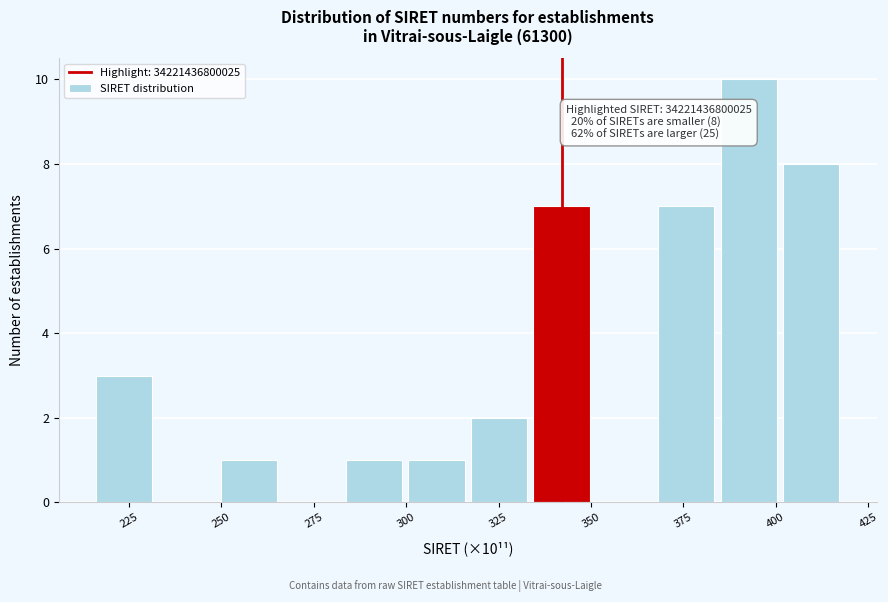

Around what value on the x-axis is the tallest bar? Give the approximate position of its centre, as read against the axis.

395